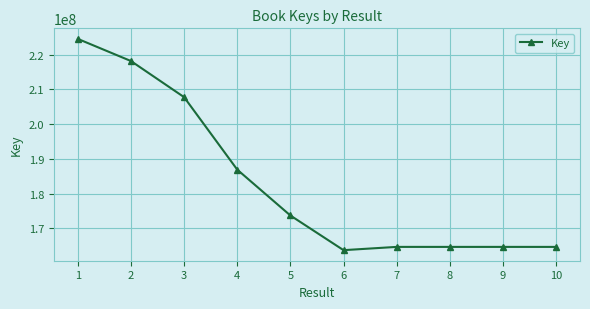

Approximately how many times larger is the value at 3 compared to 10?

1.3